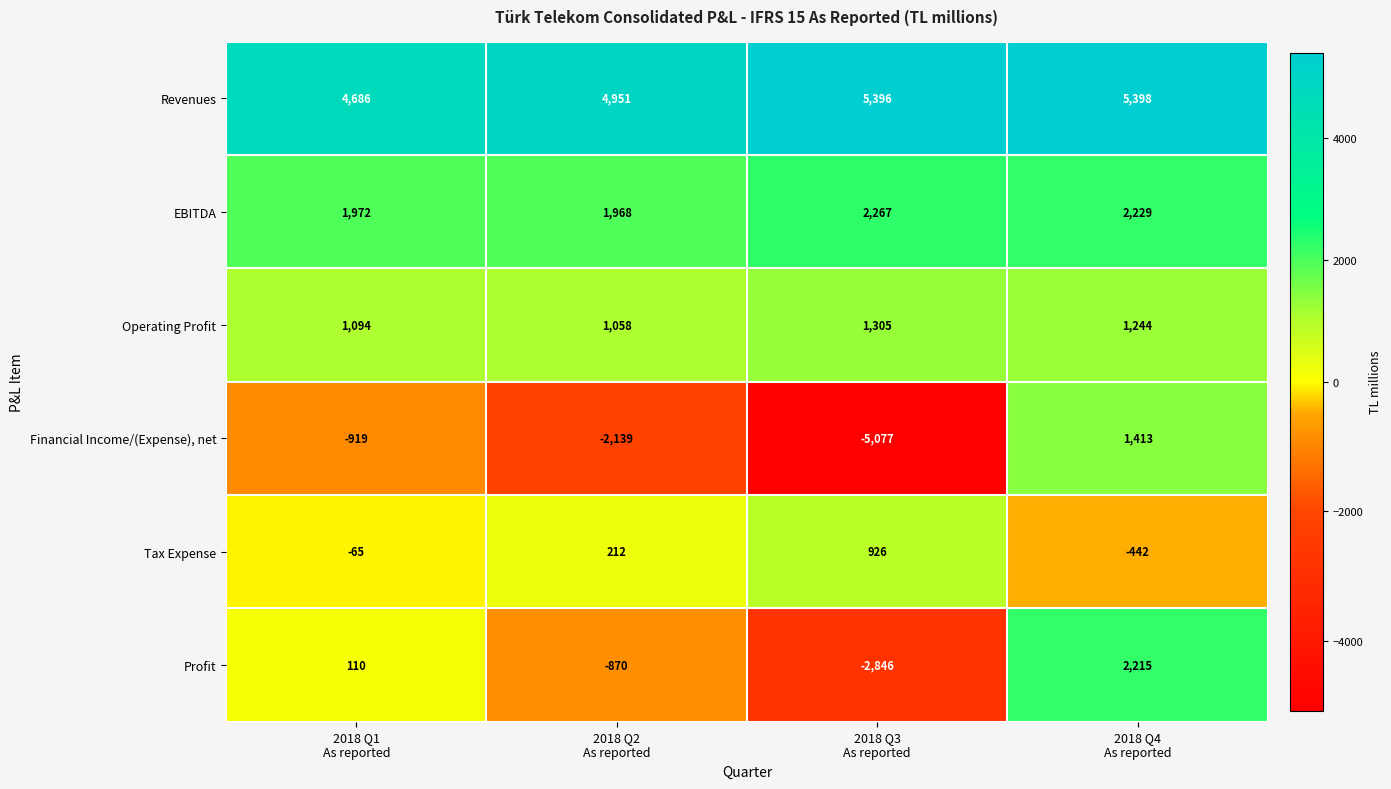

Reading left to right, what are all the values shown in this chart?

Revenues: 4686	4951	5396	5398
EBITDA: 1972	1968	2267	2229
Operating Profit: 1094	1058	1305	1244
Financial Income/(Expense), net: -919	-2139	-5077	1413
Tax Expense: -65	212	926	-442
Profit: 110	-870	-2846	2215